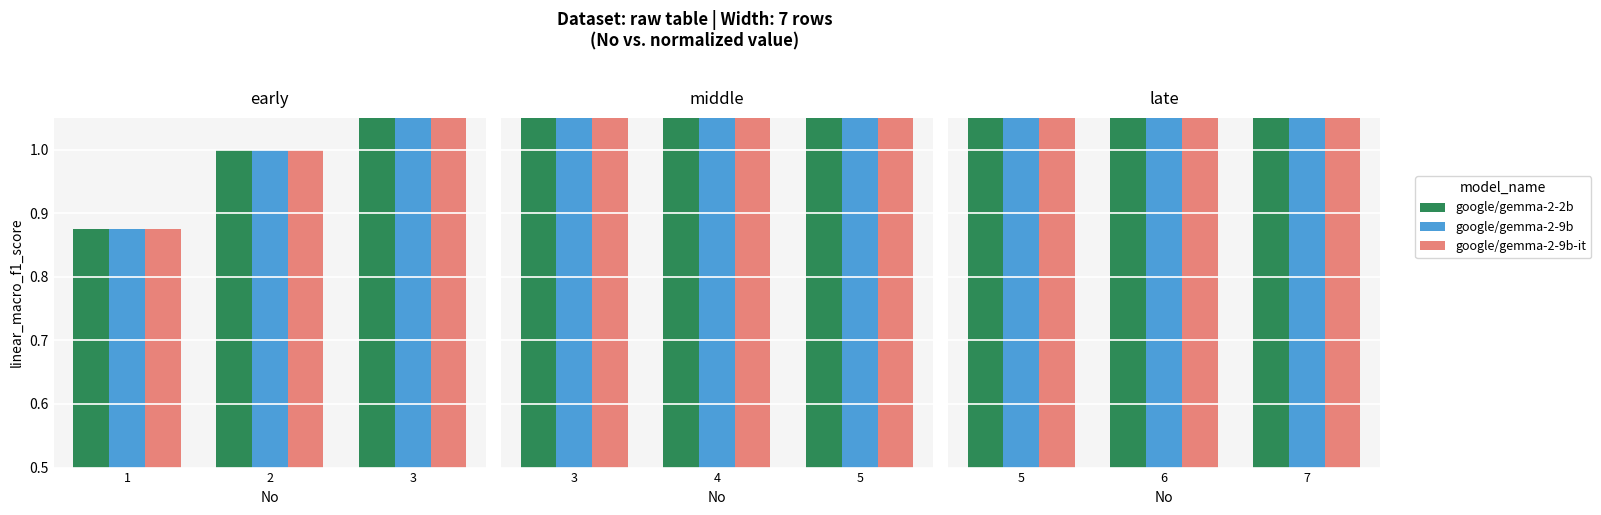

Which has a higher value, 6 or 5?

6